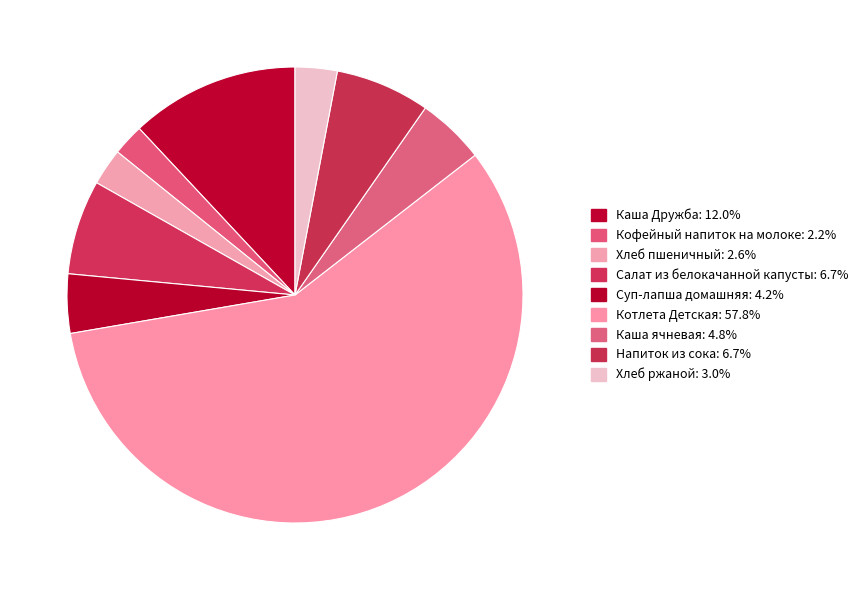

How many segments does this pie chart have?

9